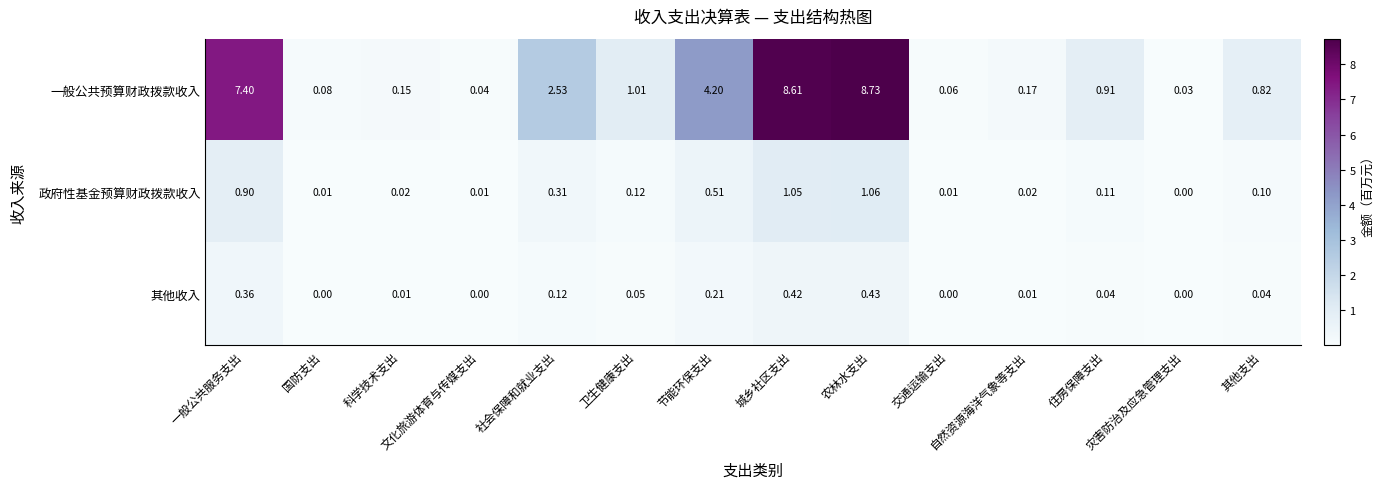

Rank the series by their maximum value, from highest to lowest.

一般公共预算财政拨款收入, 政府性基金预算财政拨款收入, 其他收入